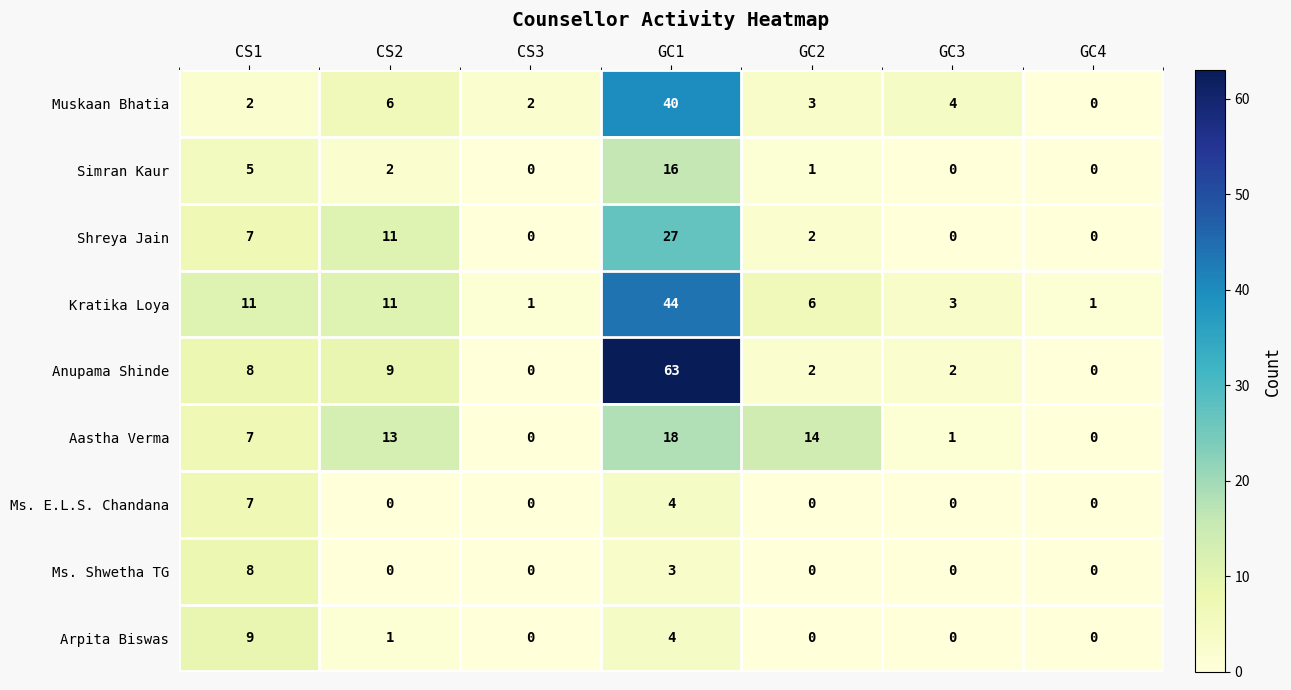

What is the sum of all Kratika Loya values?

77